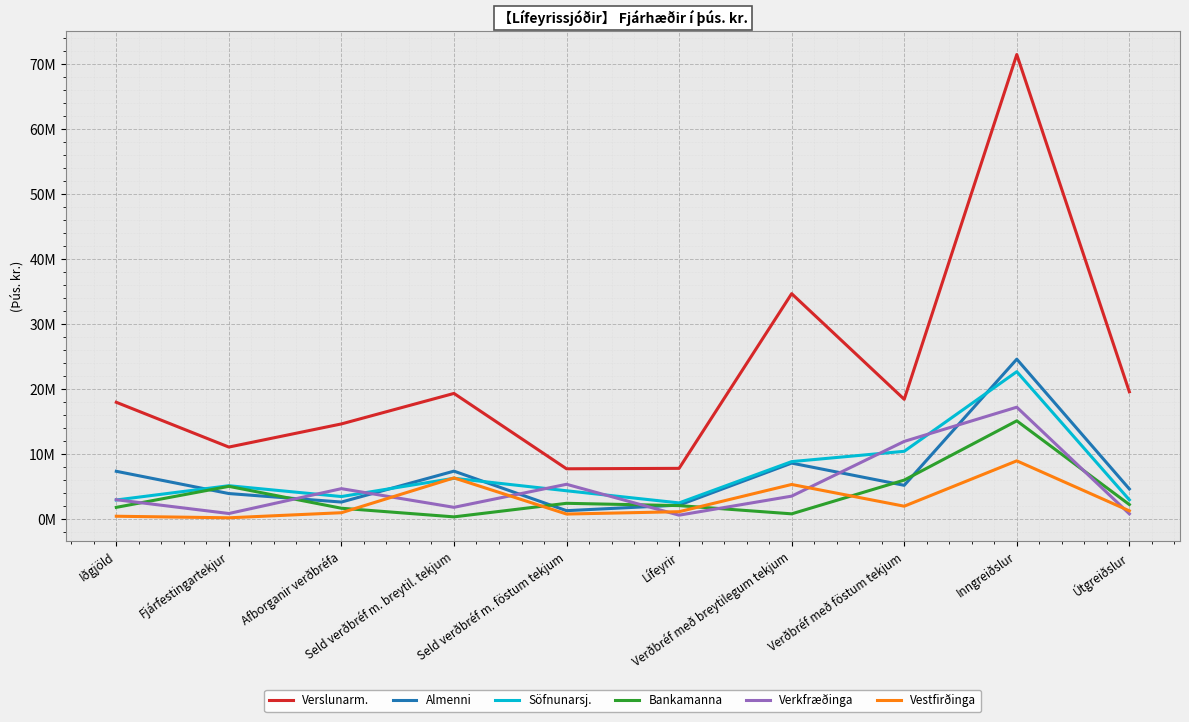

List the series in order of their peak value, lowest first.

Vestfirðinga, Bankamanna, Verkfræðinga, Söfnunarsj., Almenni, Verslunarm.